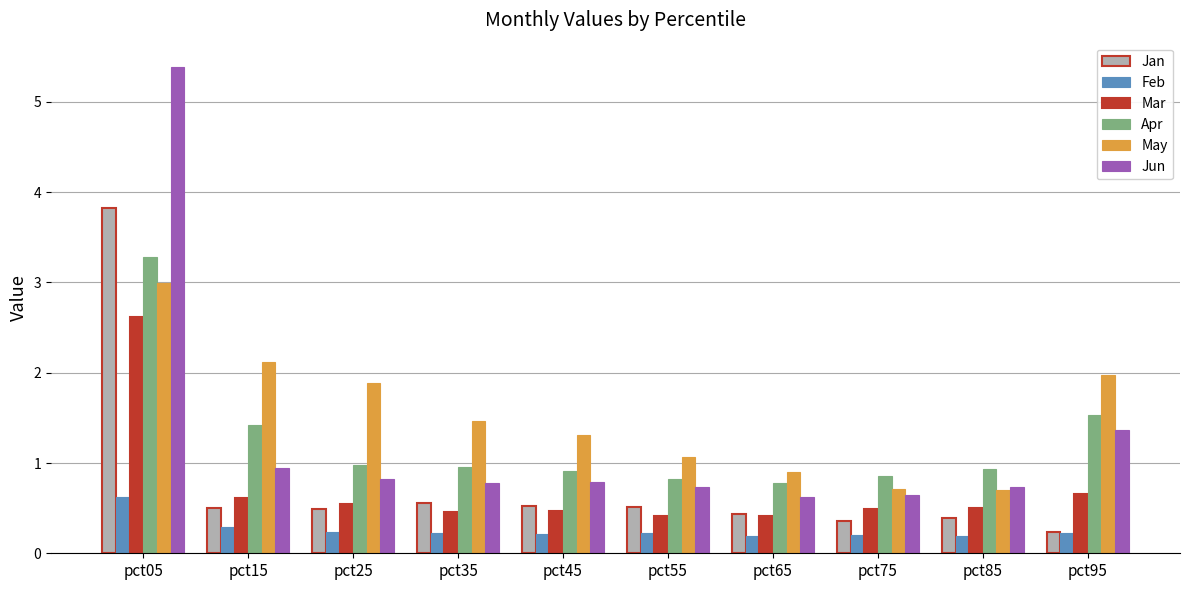

The Jun series shows 1.2 at pct45. True or false?

False